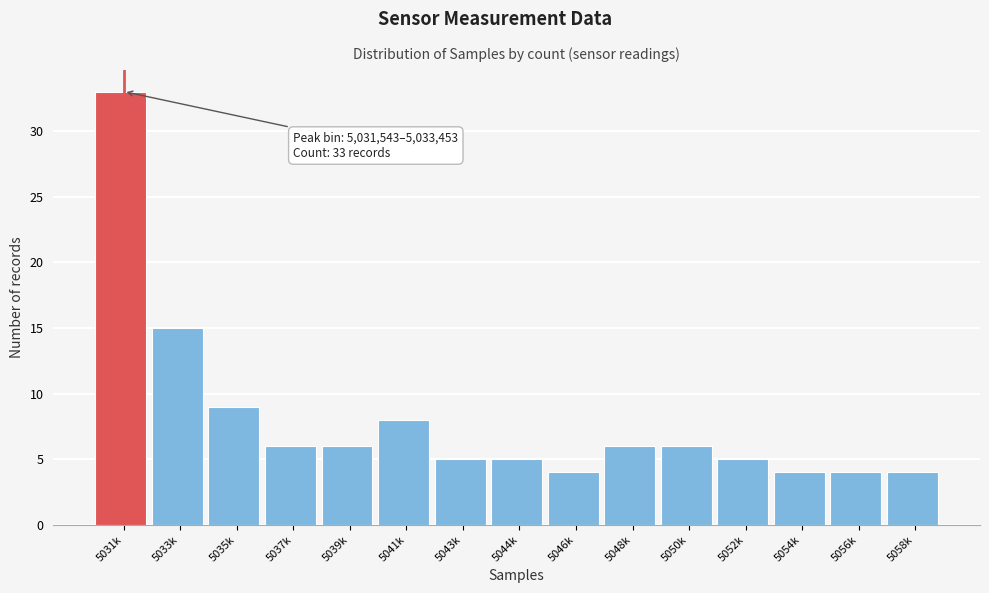

Reading left to right, what are all the values shown in this chart?

33	15	9	6	6	8	5	5	4	6	6	5	4	4	4